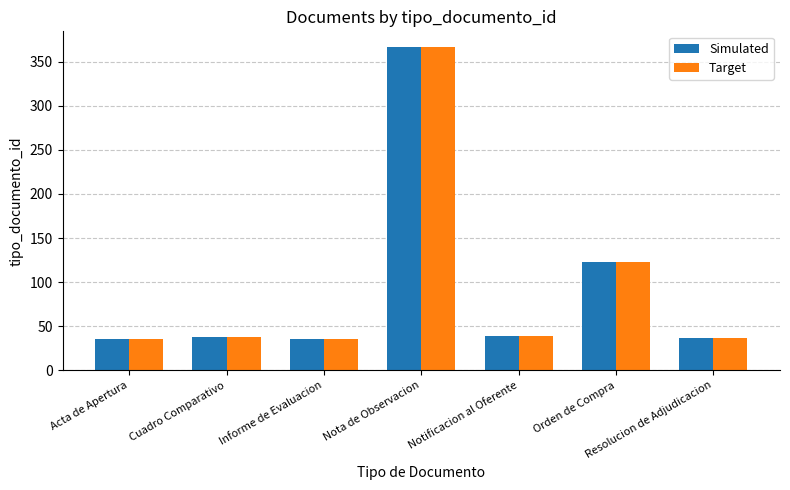

Is it true that Simulated equals 39 at Notificacion al Oferente?

True